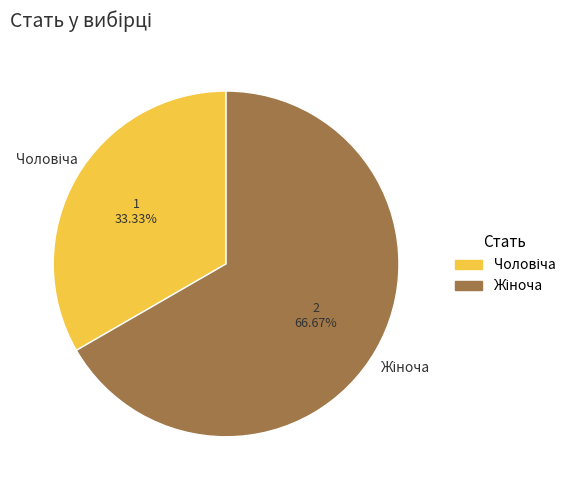

How many segments does this pie chart have?

2